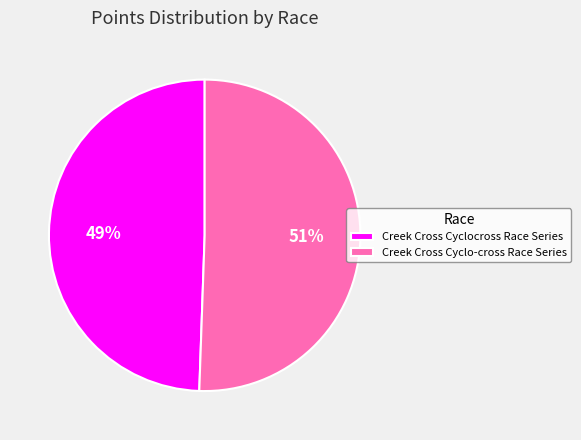

To the nearest percent, what is the average slice percentage?

50%